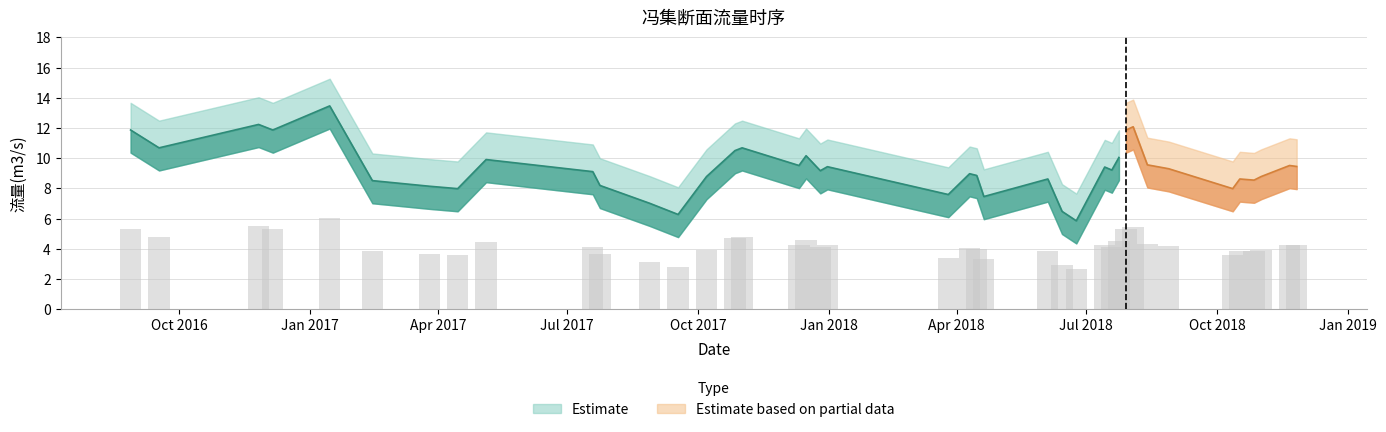

Is it true that the value at 2017-09-17 is 2.0?

False